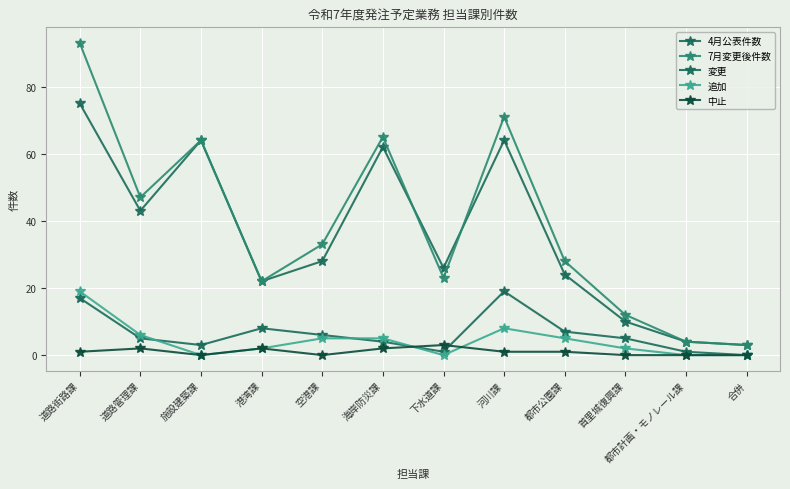

At which label does 中止 first exceed 1?

道路管理課